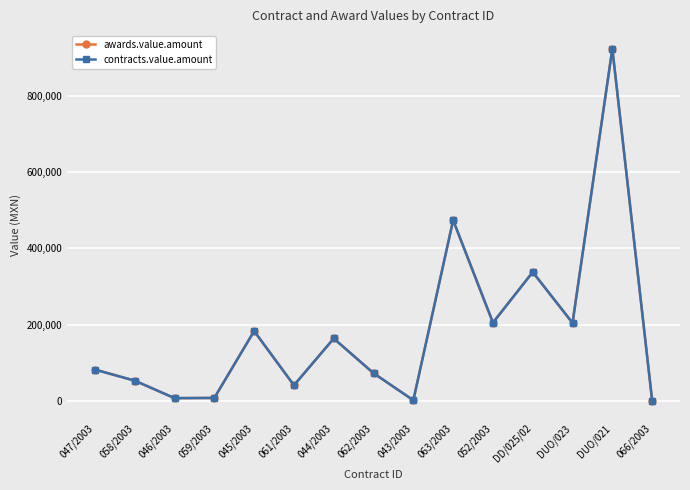

The value of awards.value.amount at 052/2003 is 114766.8. True or false?

False